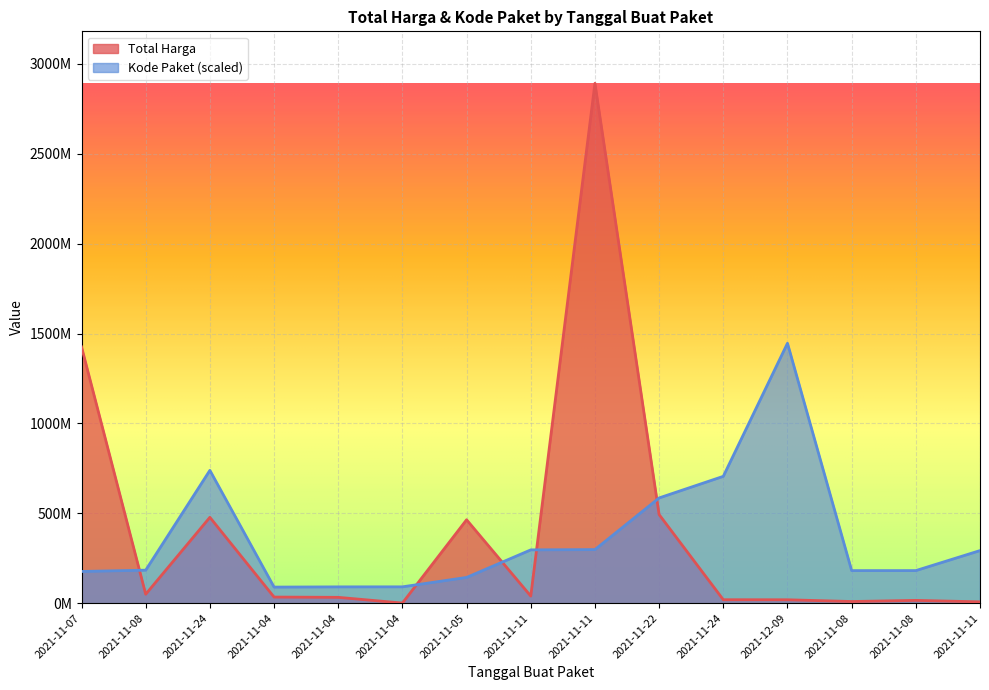

What value does the Kode Paket series have at 2021-11-07?

176441760.7